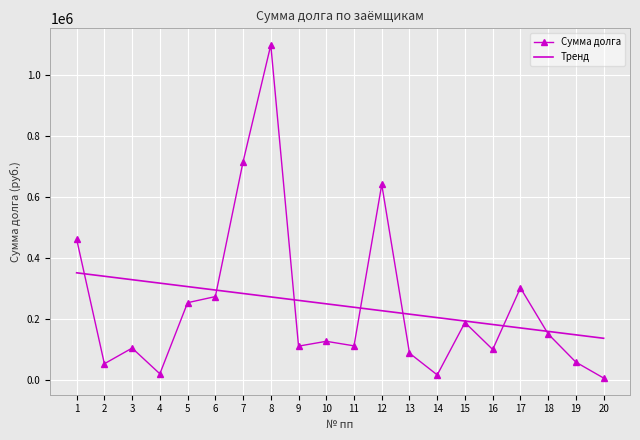

Which label corresponds to the smallest value in the chart?

20